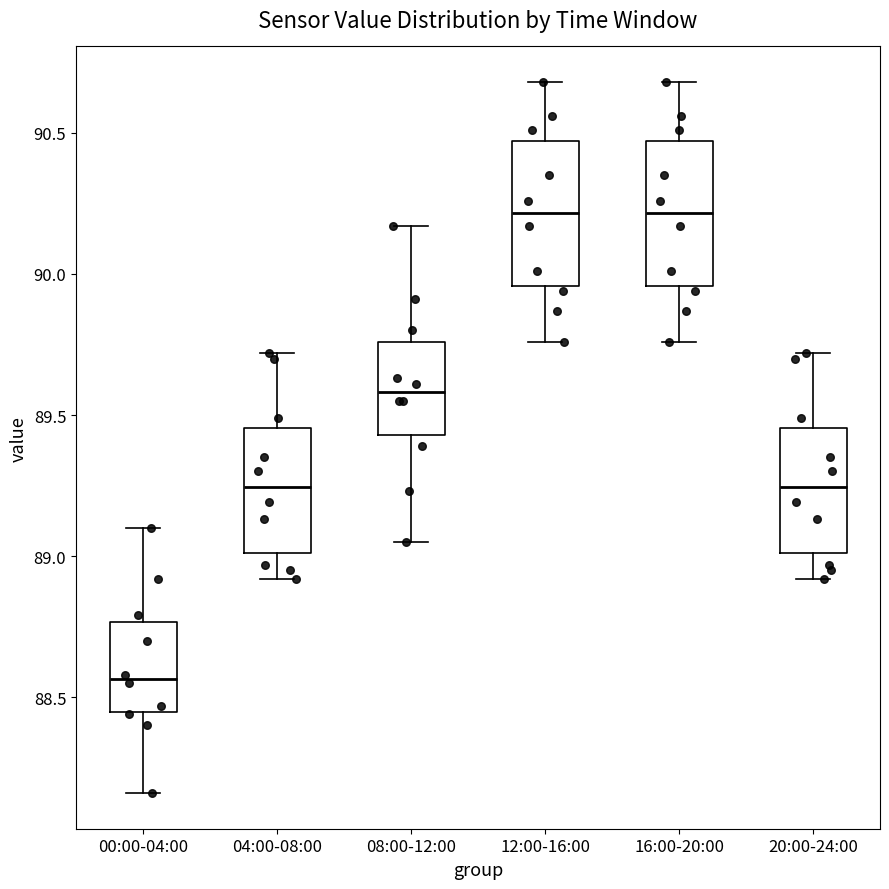

Which box has the lowest median line?

00:00-04:00